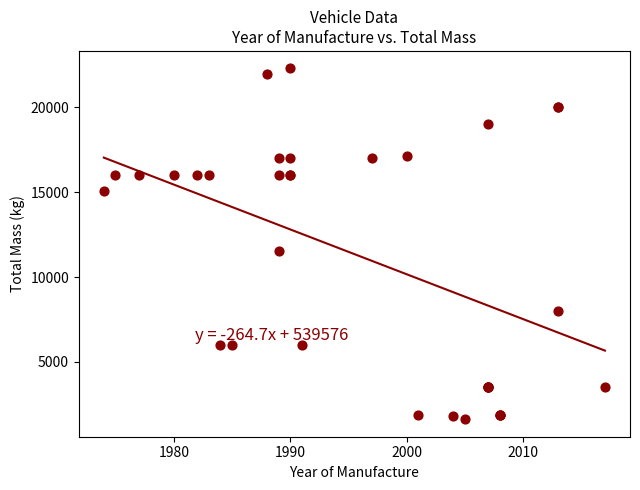

What Y value in the scatter plot is closest to 11957?

11560